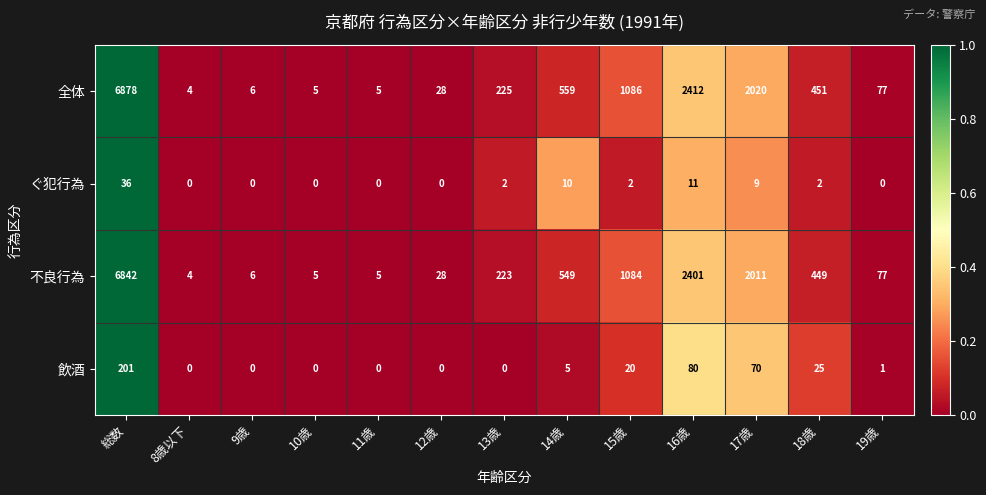

Read the 全体 value at 13歳.

225